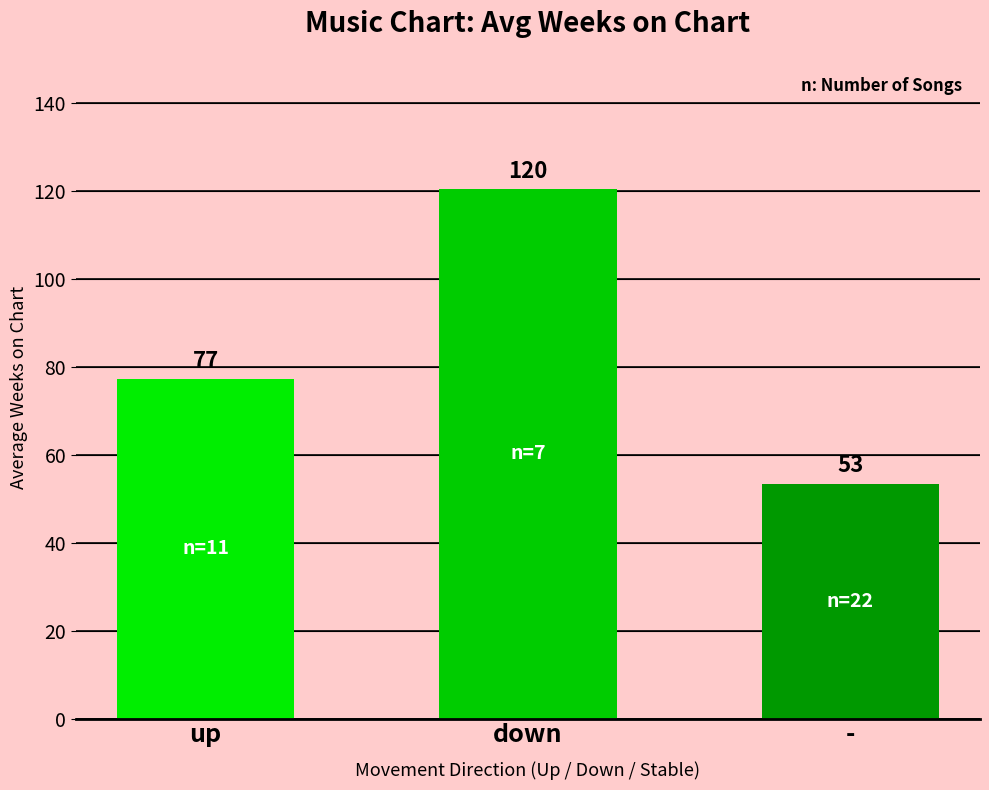

The chart shows a value of 77.1 at up. True or false?

True